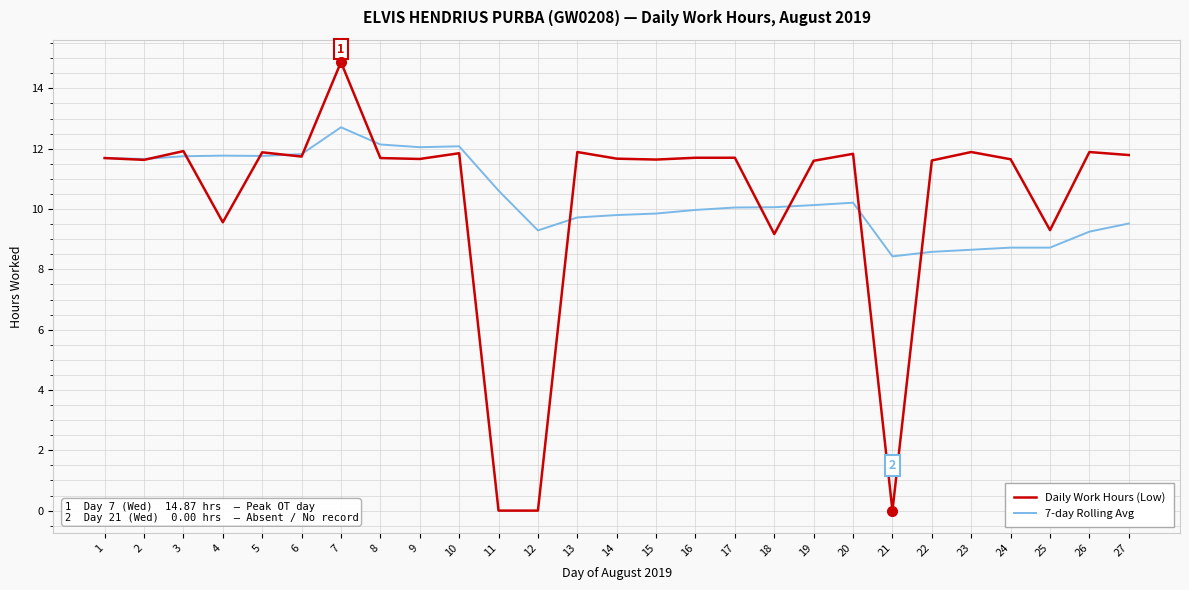

What are all the series names shown in the legend?

Daily Work Hours (Low), 7-day Rolling Avg